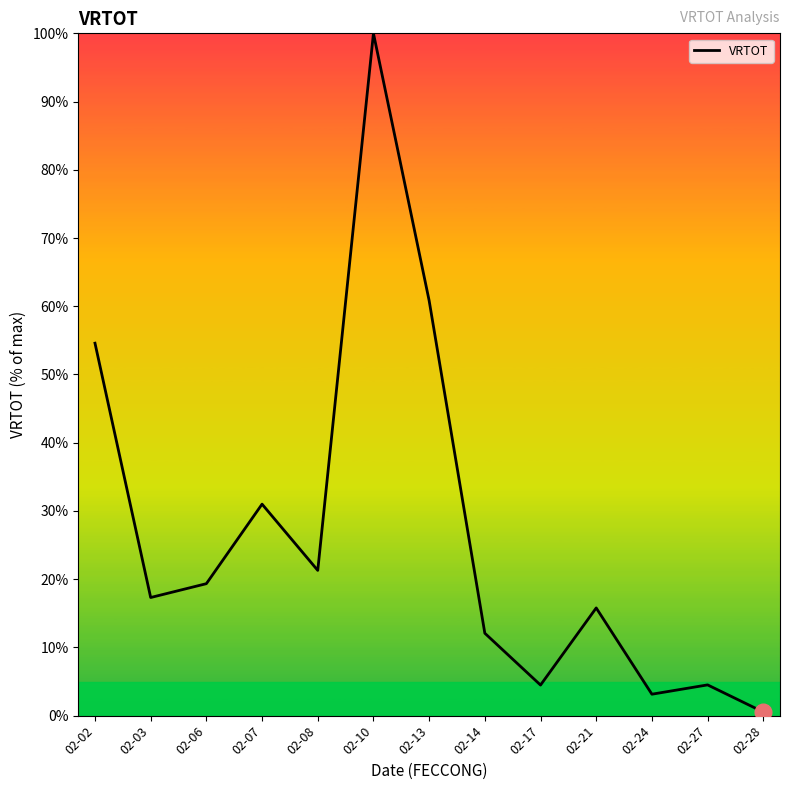

Where does the data first go above 17?

02-02